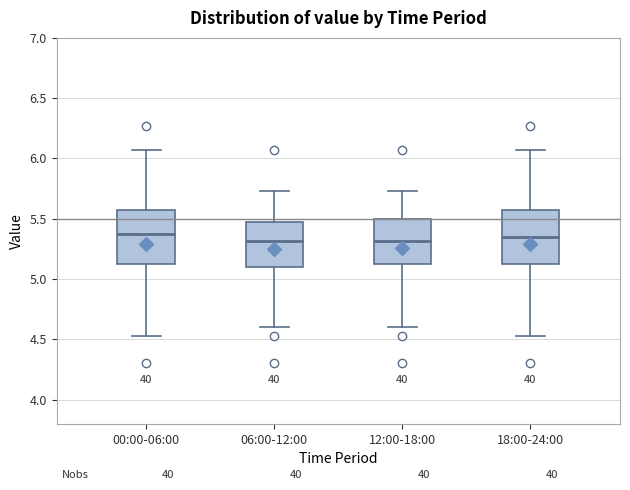

Reading left to right, transcribe this box plot: for each box, give where its median line is, the range the box spans, and where its two whiskers end, as read against the y-axis. The values are not printed on the chart, so give them approximately, as read against the axis.

00:00-06:00: median 5.35, box 5.10 to 5.55, whiskers 4.55 to 6.05
06:00-12:00: median 5.30, box 5.10 to 5.45, whiskers 4.60 to 5.75
12:00-18:00: median 5.30, box 5.10 to 5.50, whiskers 4.60 to 5.75
18:00-24:00: median 5.35, box 5.10 to 5.55, whiskers 4.55 to 6.05